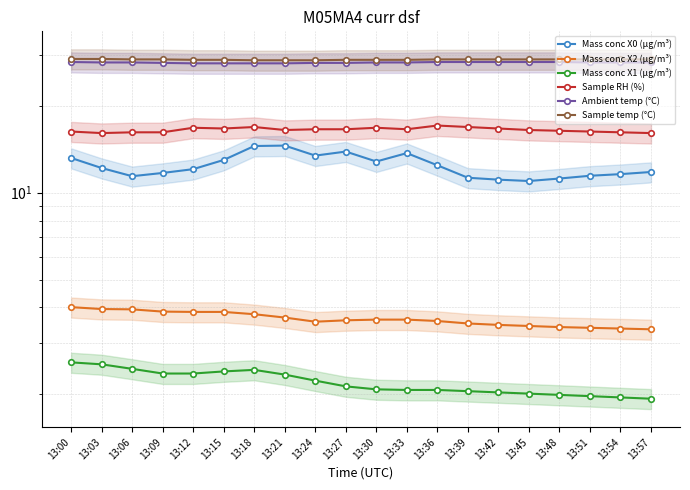

Which series changed the most between 13:03 and 13:15?

Mass conc X0 (μg/m³)